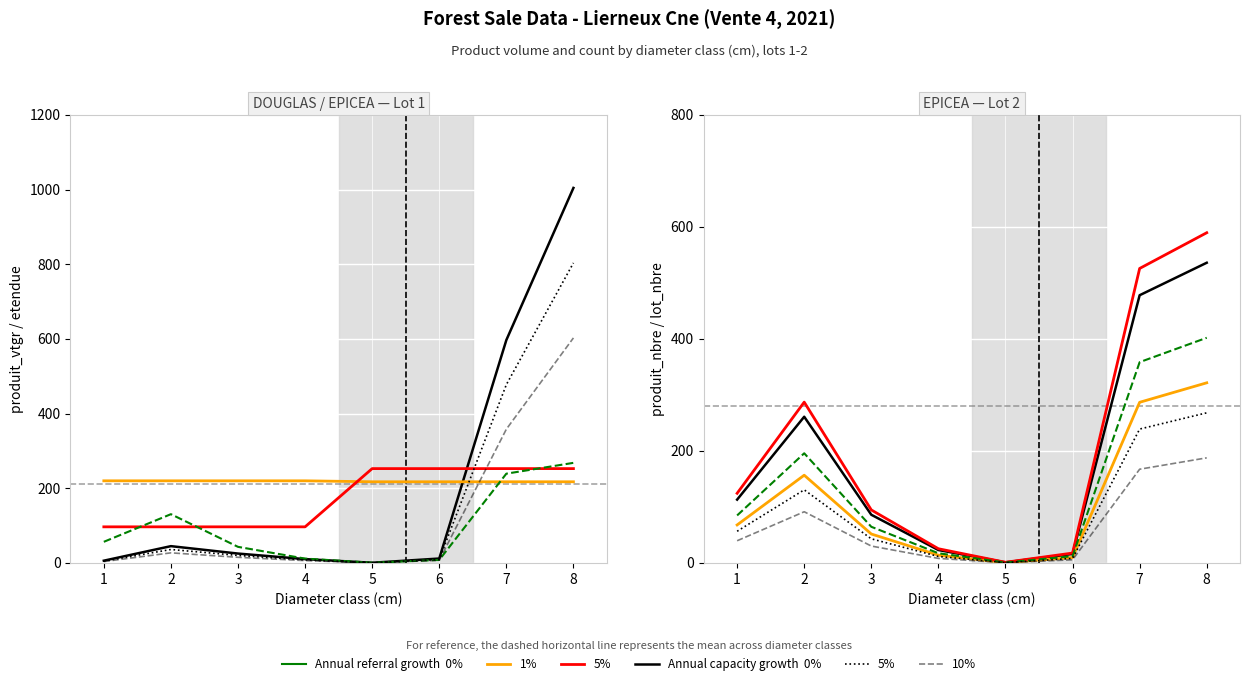

How many interior local valleys does the produit_nbre series have?

1